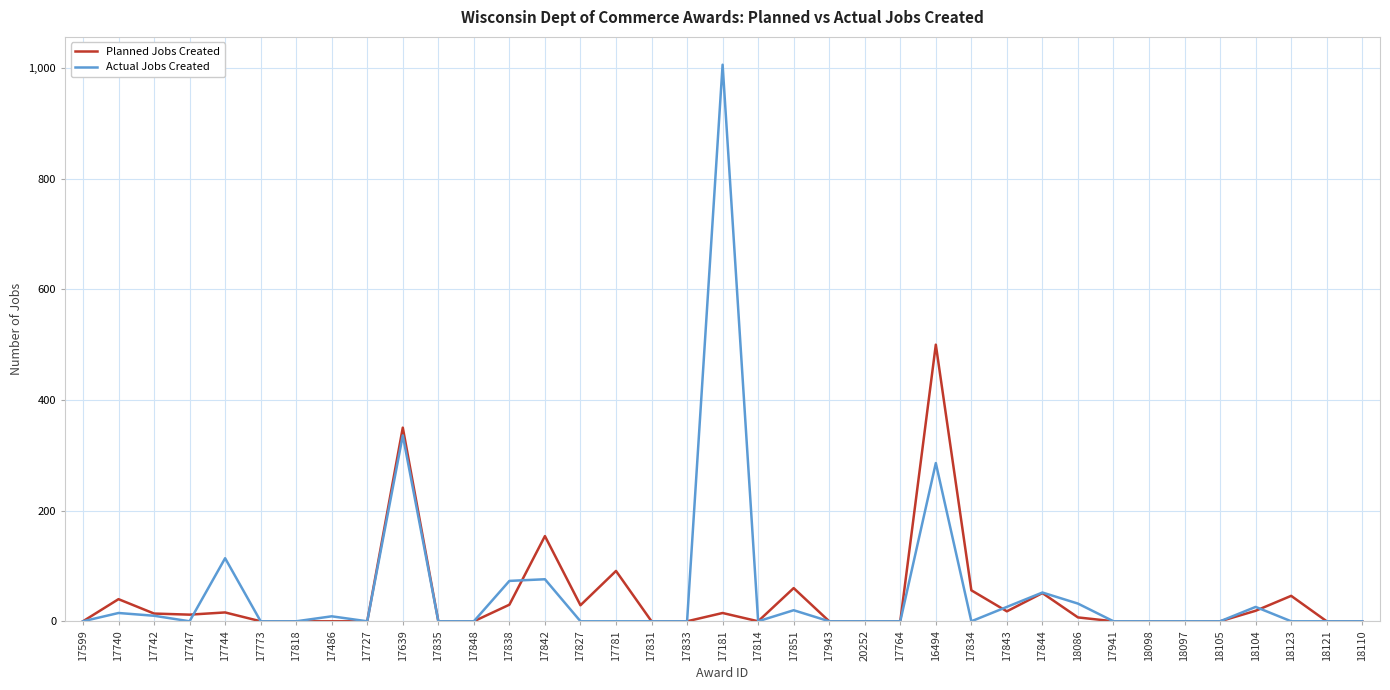

Rank the series by their maximum value, from highest to lowest.

Actual Jobs Created, Planned Jobs Created